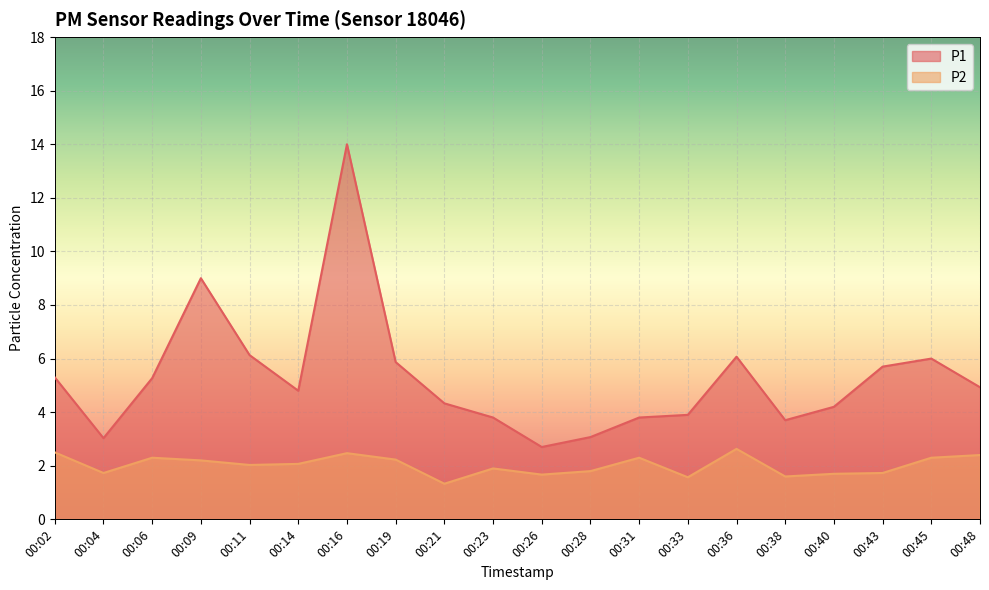

List the series in order of their overall mean, lowest first.

P2, P1